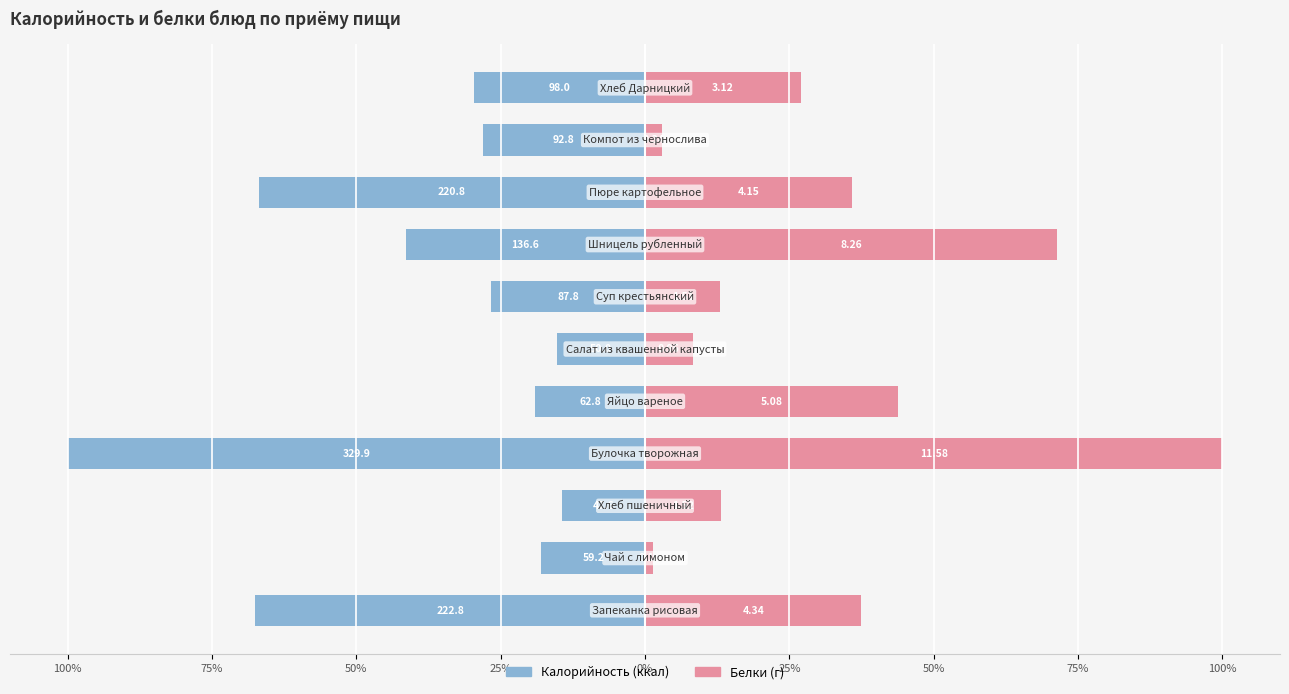

At how many categories does at least one series exceed -16?

11